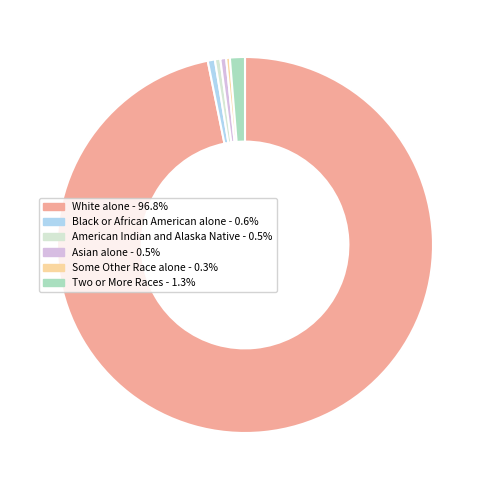

True or false: White alone accounts for 97% of the total.

True